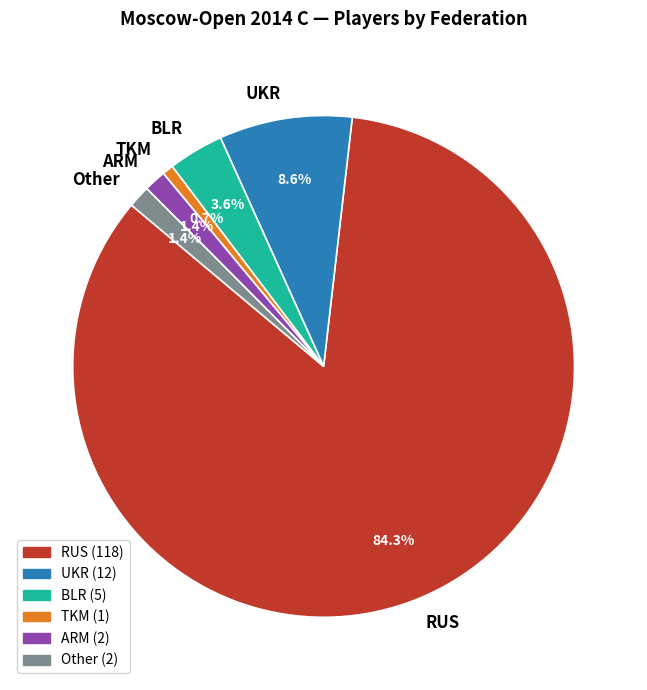

What percentage is the RUS slice, to the nearest percent?

84%